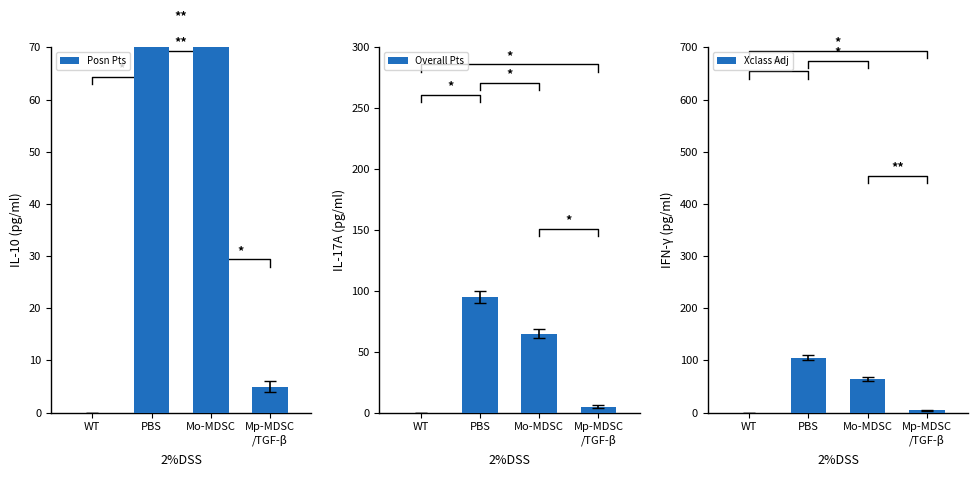

Which series has the largest range (max minus min)?

Xclass Adj